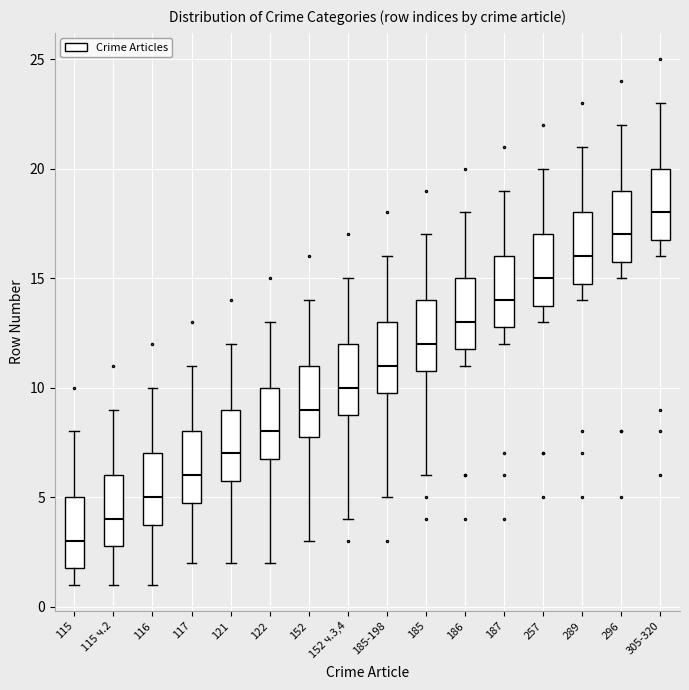

Reading left to right, read every box against the y-axis: the position of its median line, the range the box covers, and the ends of its whiskers. The values are not printed on the chart, so give them approximately, as read against the axis.

115: median 3, box 2 to 5, whiskers 1 to 8
115 ч.2: median 4, box 3 to 6, whiskers 1 to 9
116: median 5, box 4 to 7, whiskers 1 to 10
117: median 6, box 5 to 8, whiskers 2 to 11
121: median 7, box 6 to 9, whiskers 2 to 12
122: median 8, box 7 to 10, whiskers 2 to 13
152: median 9, box 8 to 11, whiskers 3 to 14
152 ч.3,4: median 10, box 9 to 12, whiskers 4 to 15
185-198: median 11, box 10 to 13, whiskers 5 to 16
185: median 12, box 11 to 14, whiskers 6 to 17
186: median 13, box 12 to 15, whiskers 11 to 18
187: median 14, box 13 to 16, whiskers 12 to 19
257: median 15, box 14 to 17, whiskers 13 to 20
289: median 16, box 15 to 18, whiskers 14 to 21
296: median 17, box 16 to 19, whiskers 15 to 22
305-320: median 18, box 17 to 20, whiskers 16 to 23